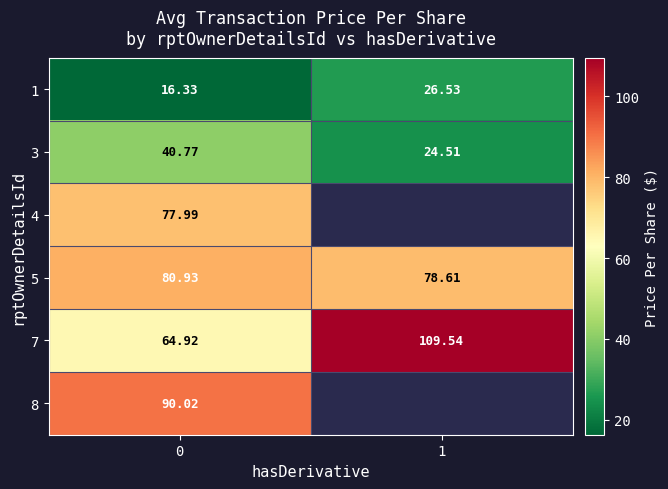

What is the difference between the highest and lowest values at 1?

85.0